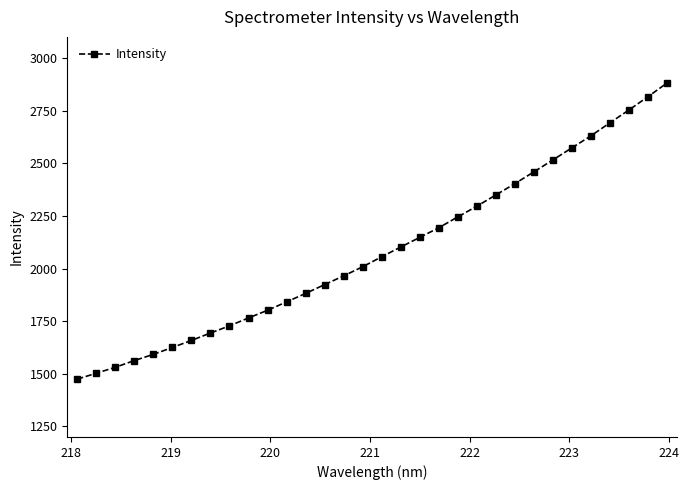

What is the value of the 8th point from the left?

1693.7